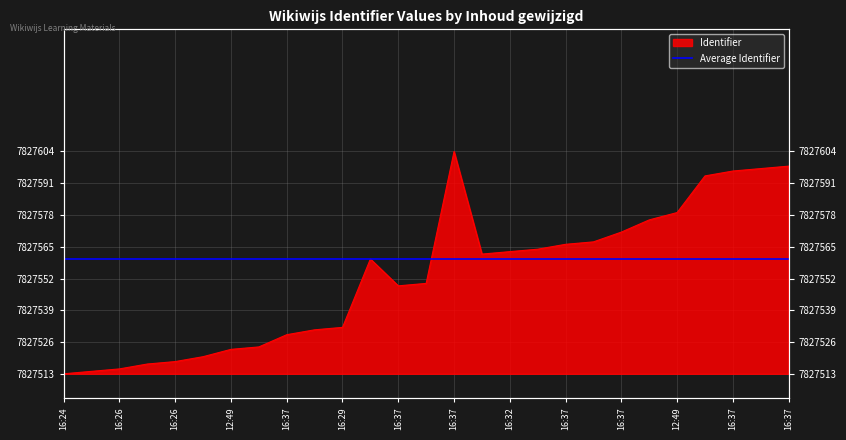

The value at 16:37 is 4904413. True or false?

False